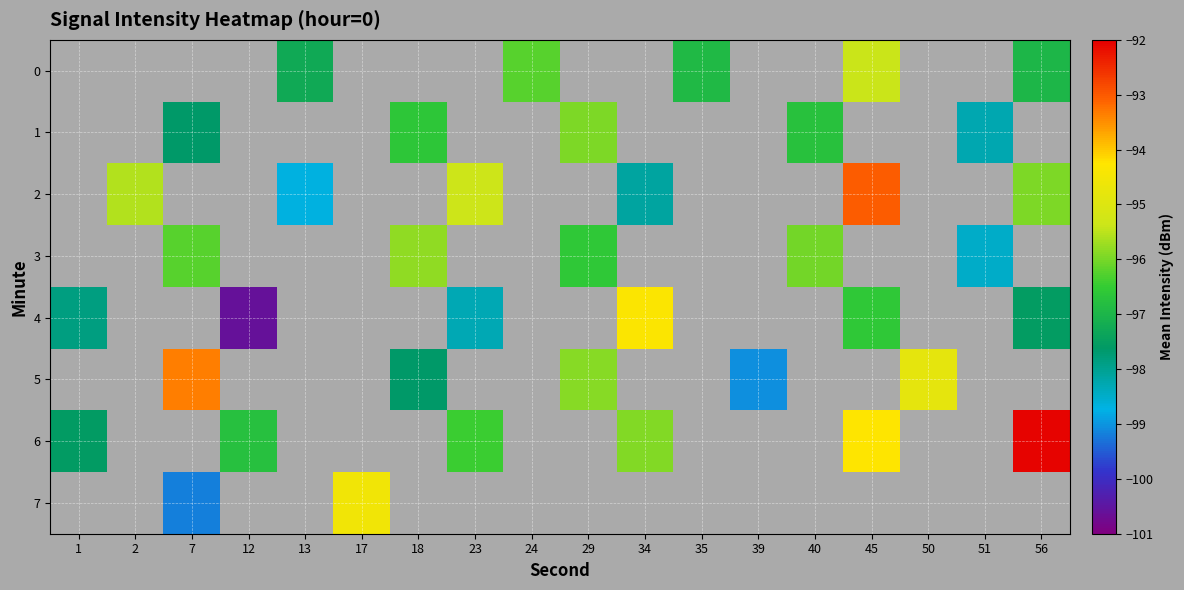

Is it true that 6 equals -22.6 at 1?

False